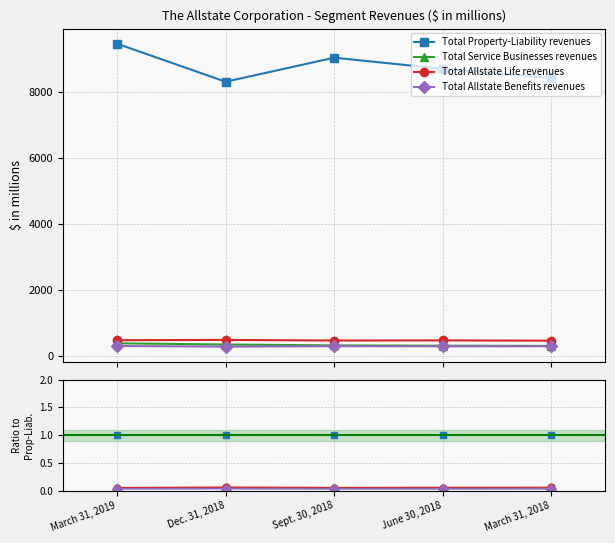

Reading left to right, what are all the values shown in this chart?

Total Property-Liability revenues: March 31, 2019=1.0	Dec. 31, 2018=1.0	Sept. 30, 2018=1.0	June 30, 2018=1.0	March 31, 2018=1.0
Total Service Businesses revenues: March 31, 2019=0.0	Dec. 31, 2018=0.0	Sept. 30, 2018=0.0	June 30, 2018=0.0	March 31, 2018=0.0
Total Allstate Life revenues: March 31, 2019=0.1	Dec. 31, 2018=0.1	Sept. 30, 2018=0.1	June 30, 2018=0.1	March 31, 2018=0.1
Total Allstate Benefits revenues: March 31, 2019=0.0	Dec. 31, 2018=0.0	Sept. 30, 2018=0.0	June 30, 2018=0.0	March 31, 2018=0.0